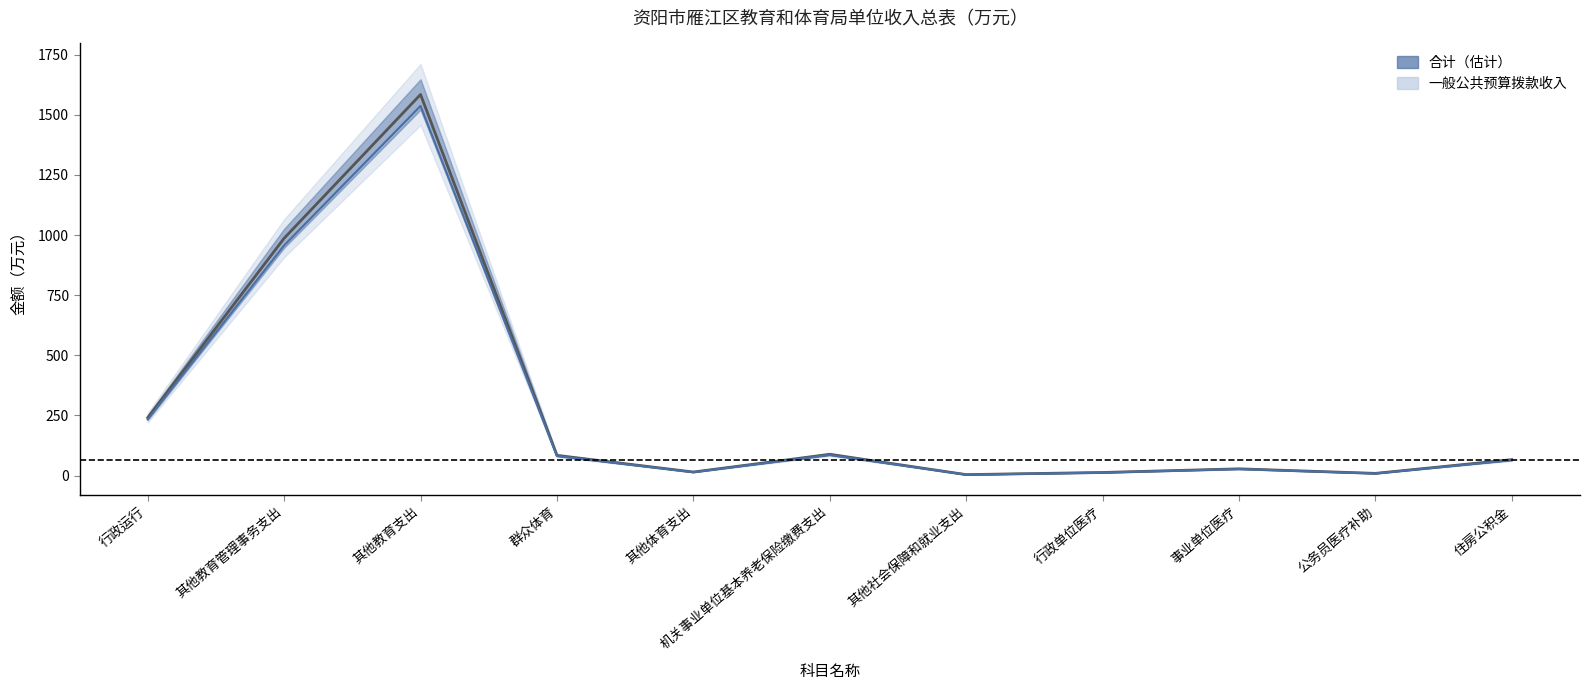

Rank the categories by 合计 value from highest to lowest.

其他教育支出, 其他教育管理事务支出, 行政运行, 机关事业单位基本养老保险缴费支出, 群众体育, 住房公积金, 事业单位医疗, 其他体育支出, 行政单位医疗, 公务员医疗补助, 其他社会保障和就业支出